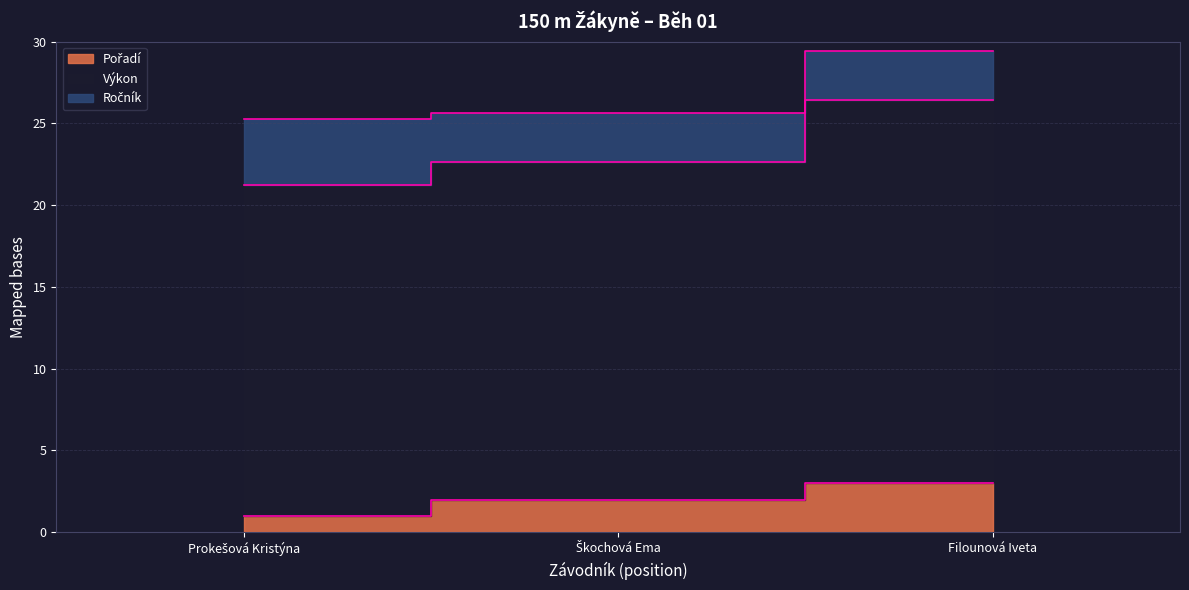

The Výkon series shows 29.4 at Filounová Iveta. True or false?

True